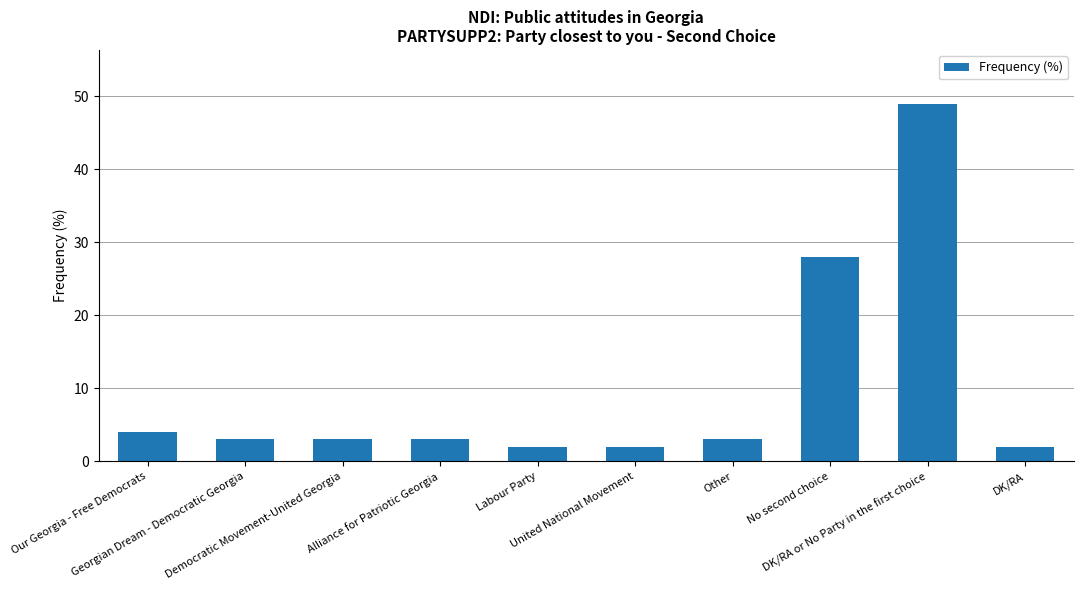

What is the value of the 9th bar from the left?

49